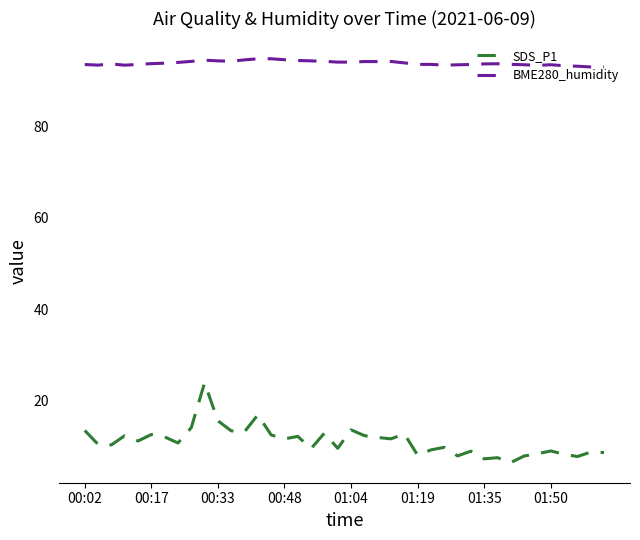

Which series has the largest range (max minus min)?

SDS_P1